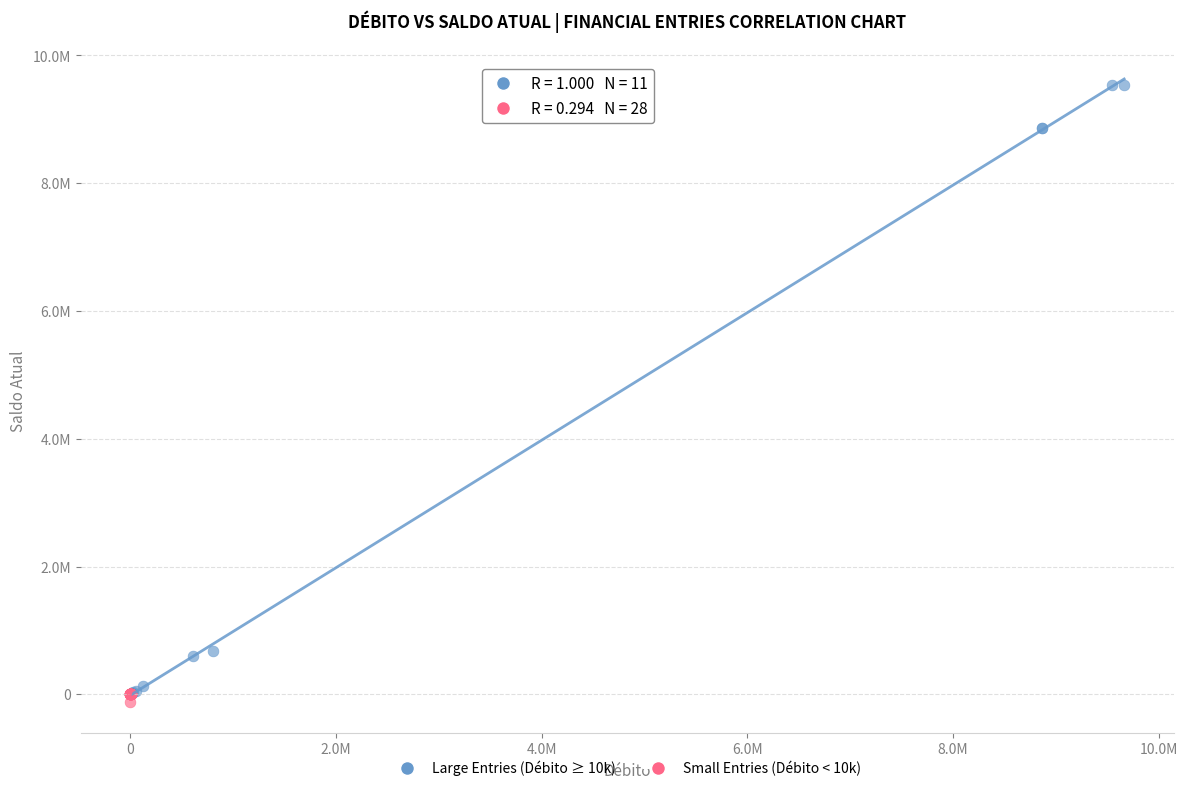

What are all the series names shown in the legend?

Large Entries (Débito ≥ 10k), Small Entries (Débito < 10k)